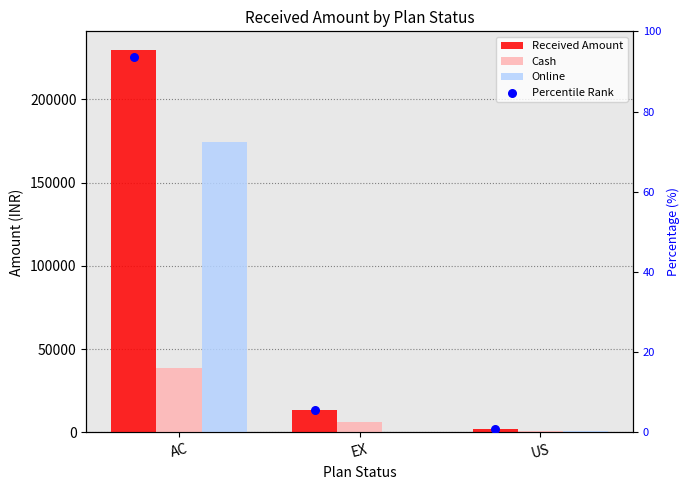

Which series has the largest Y range (max minus min)?

Received Amount